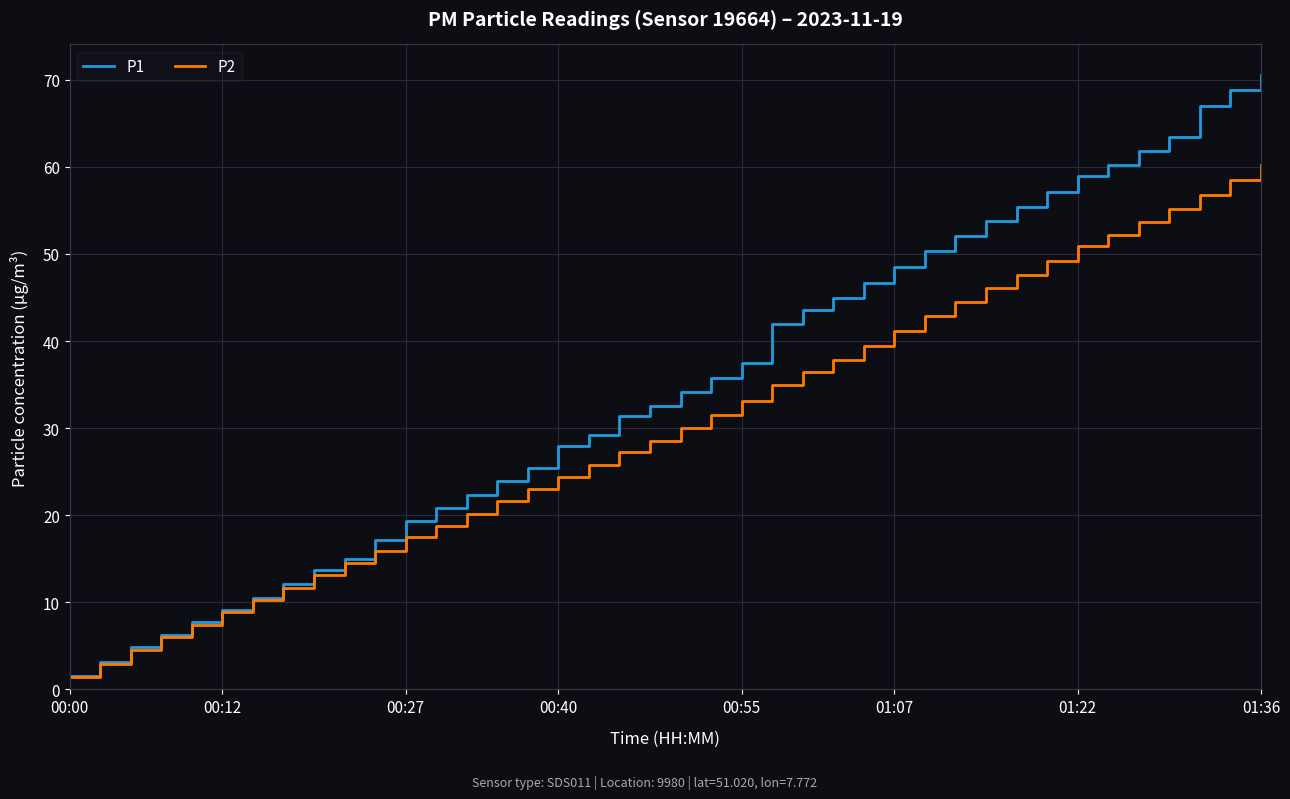

Which series has the largest range (max minus min)?

P1